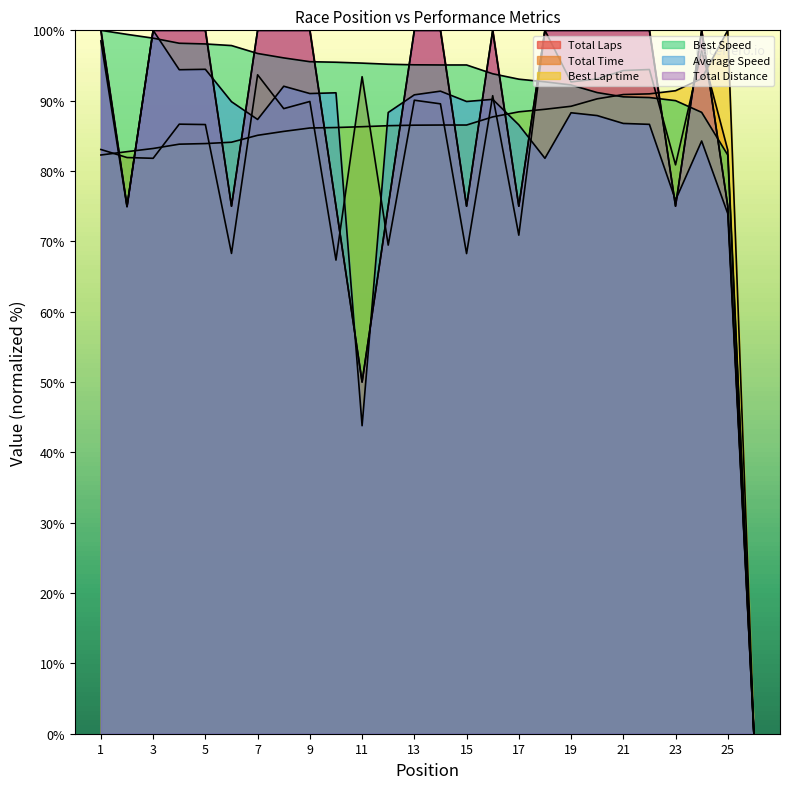

In Average Speed, how many points are higher than both neighbors (excluding endpoints)?

8